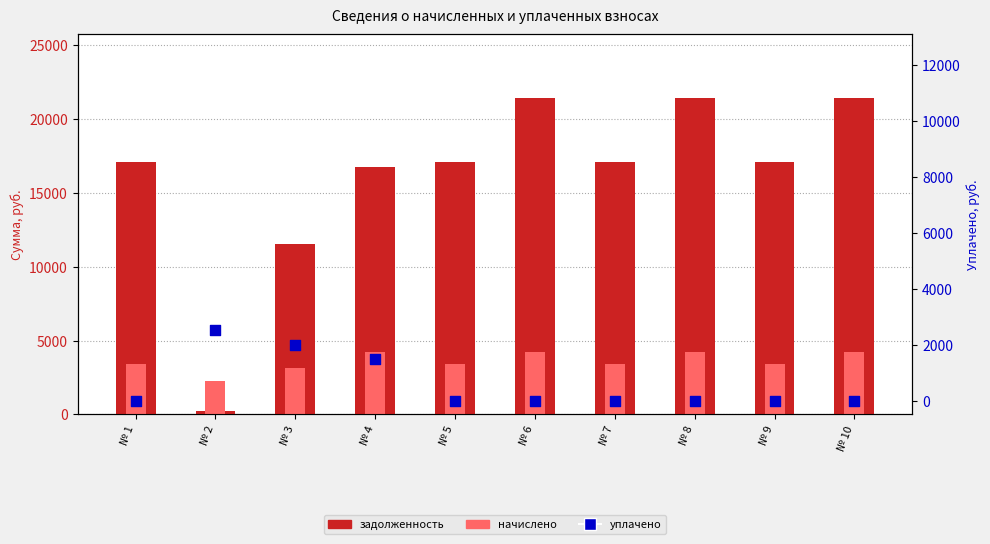

At how many categories does at least one series exceed 4164?

9